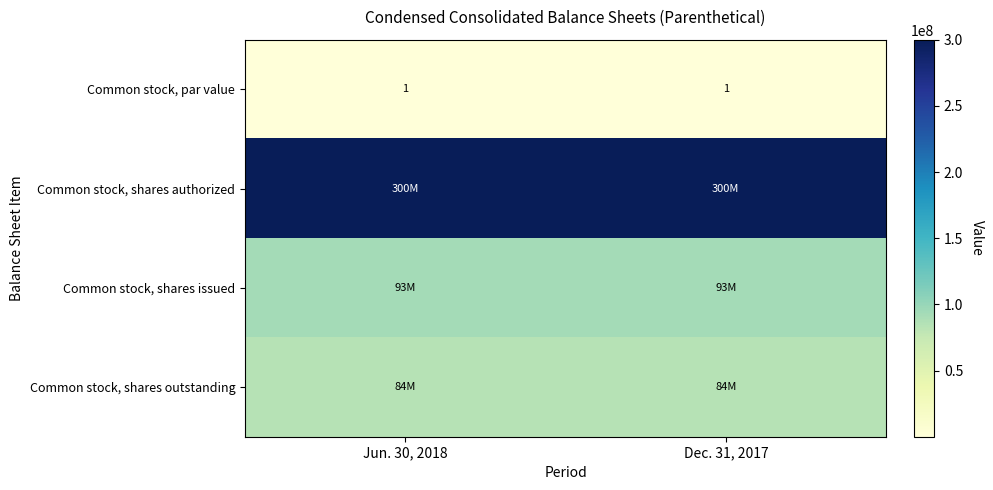

The value of Common stock, par value at Dec. 31, 2017 is 0. True or false?

False